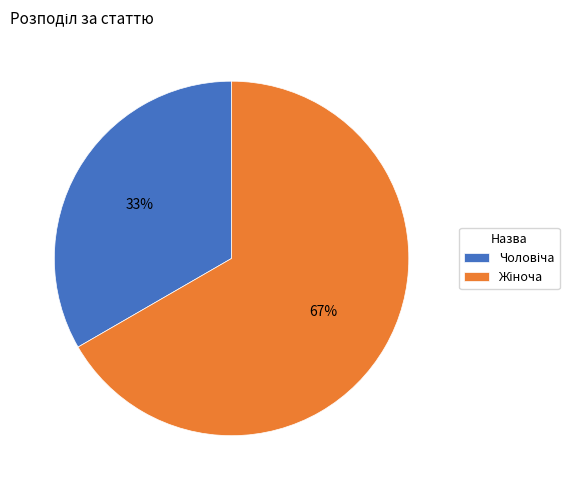

To the nearest percent, what is the average slice percentage?

50%